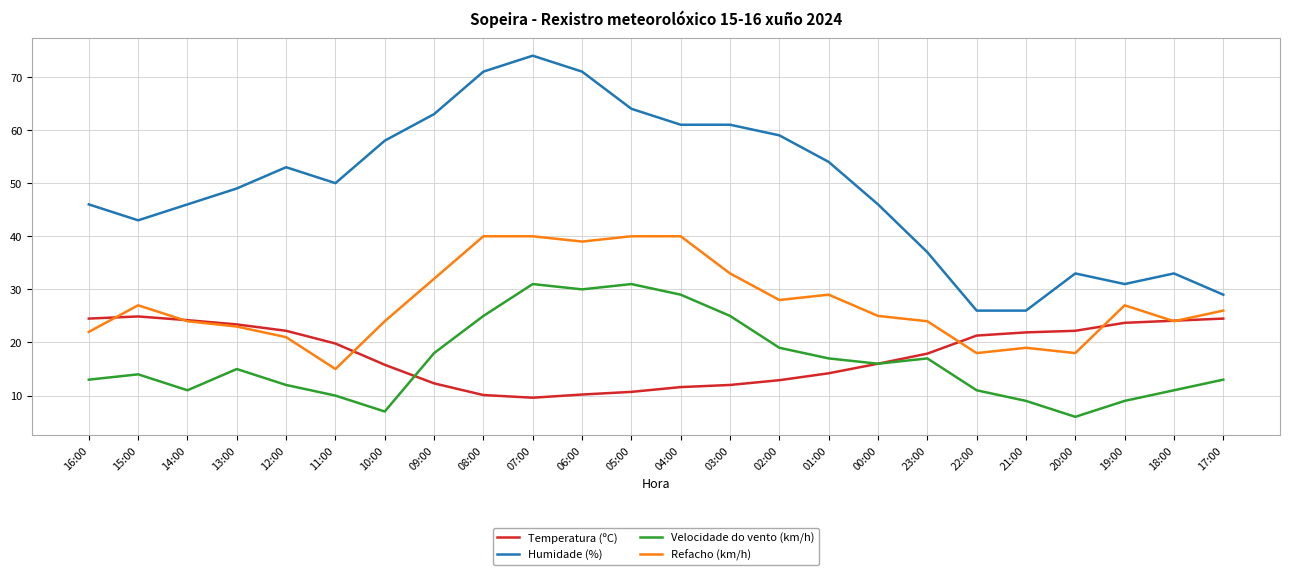

At which category is the sum across all series the highest?

07:00